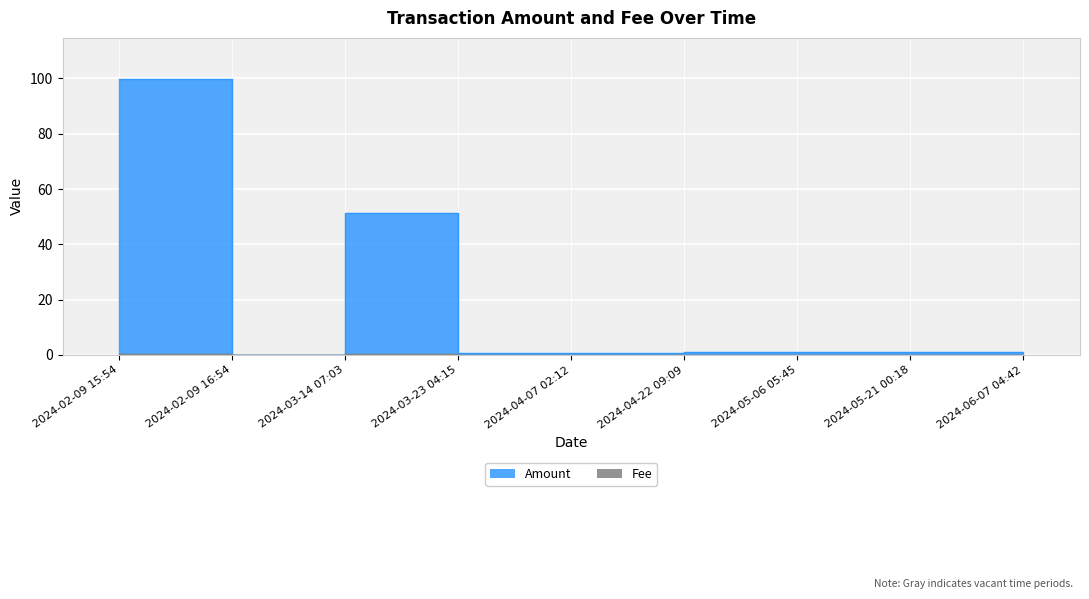

What is the label of the 1st point from the left?

2024-02-09 15:54